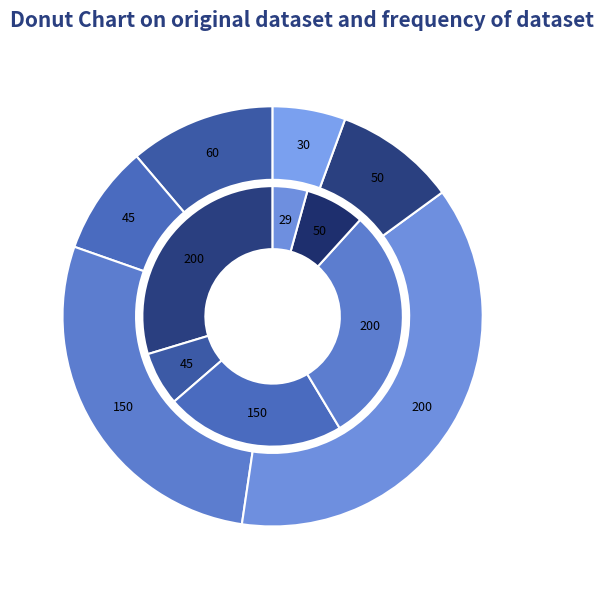

Count the number of slices in the pie.

6